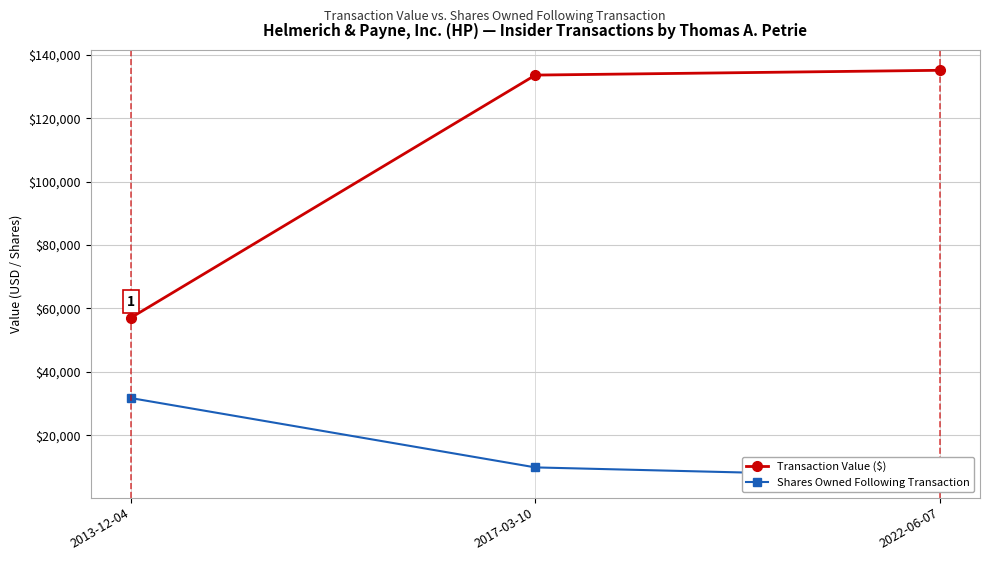

Does the chart display data point markers on the line(s)?

Yes